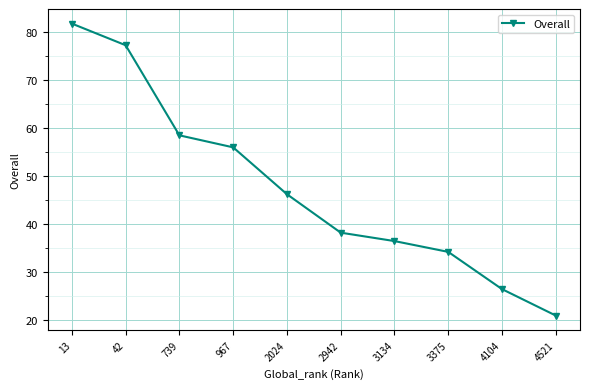

Approximately how many times larger is the value at 967 compared to 3375?

1.6